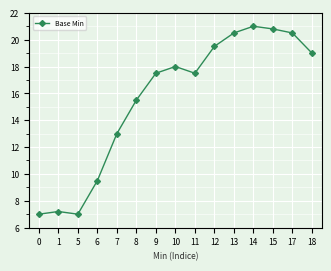

At which label does the data first exceed 17?

9